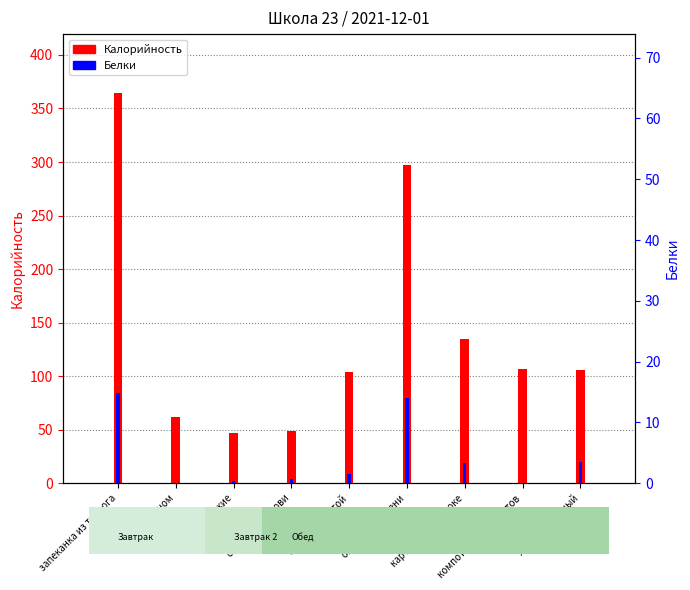

Which series has the largest total across all categories?

Калорийность